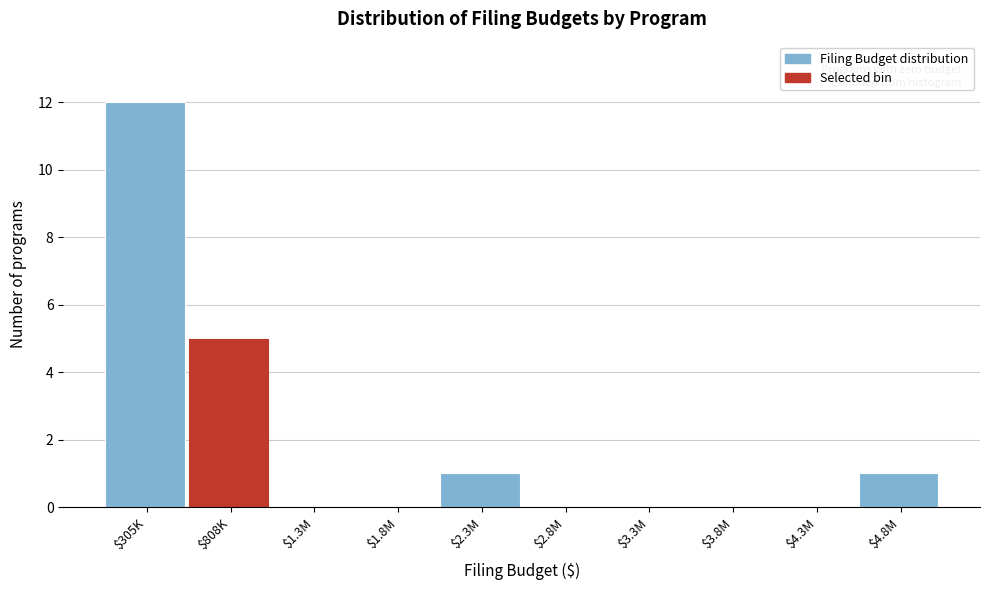

Where is the data nearest to the value 6?

$808K